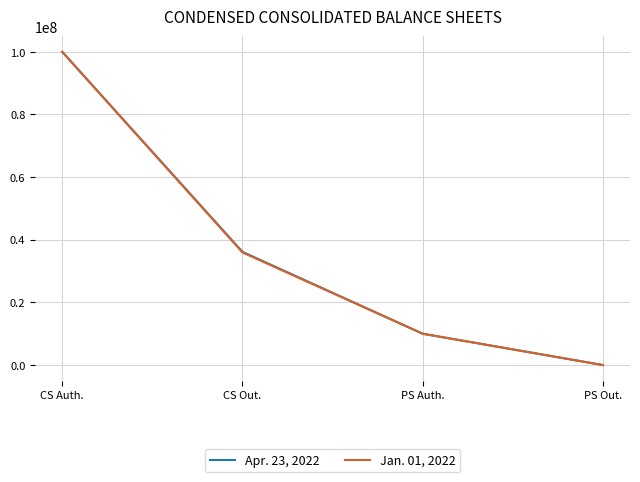

Reading left to right, what are all the values shown in this chart?

Apr. 23, 2022: CS Auth.=100000000	CS Out.=36140000	PS Auth.=10000000	PS Out.=0
Jan. 01, 2022: CS Auth.=100000000	CS Out.=35948000	PS Auth.=10000000	PS Out.=0